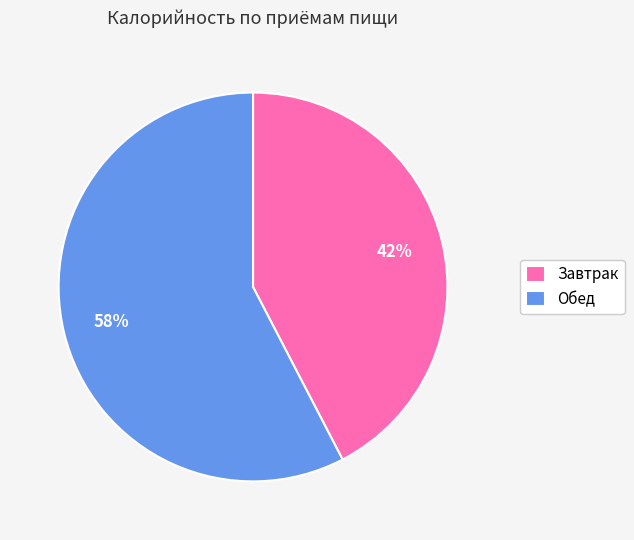

True or false: Завтрак accounts for 42% of the total.

True